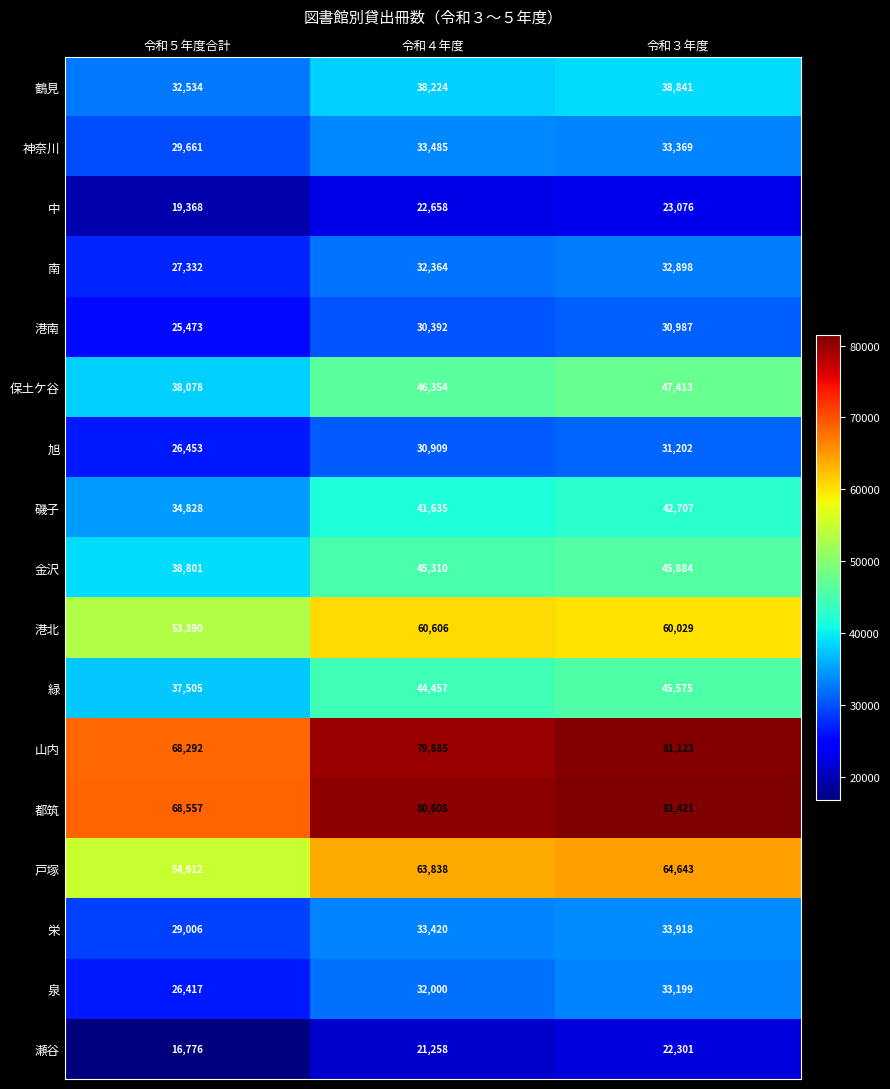

Which label corresponds to the largest value in the chart?

令和３年度